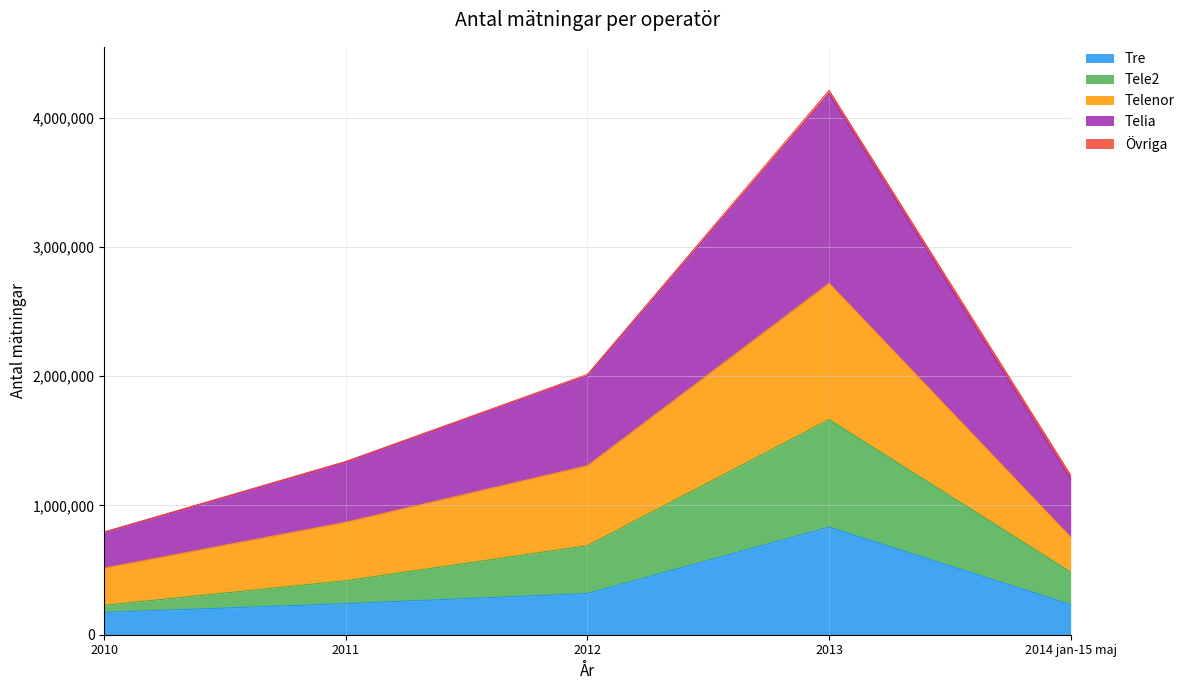

What is the minimum value shown in the chart?

172915